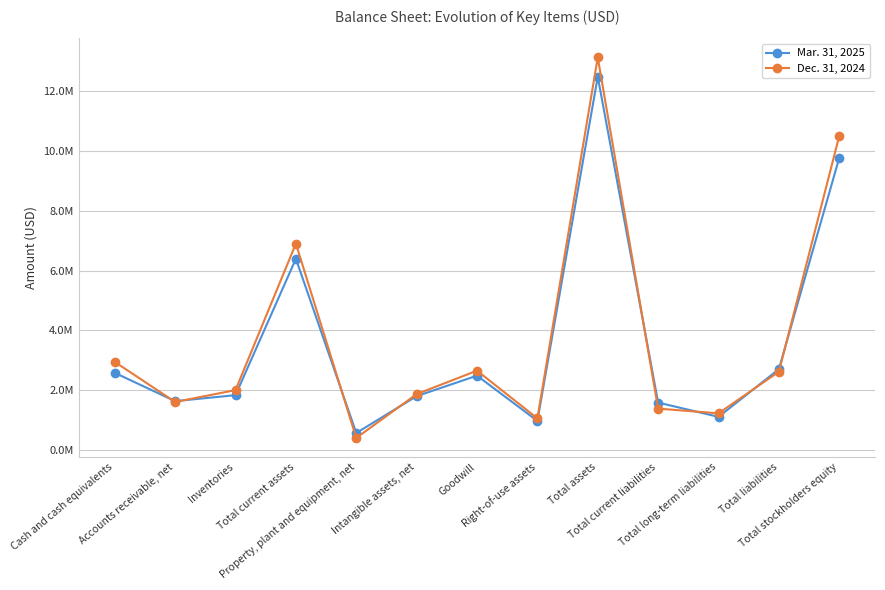

Where is Dec. 31, 2024 nearest to the value 6763500?

Total current assets